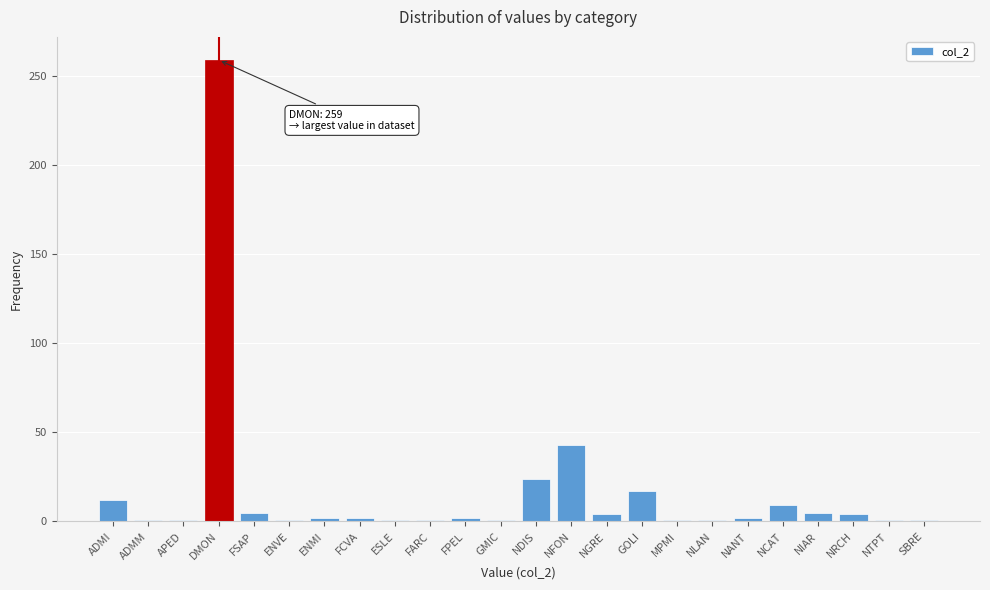

At which label is the value closest to 130?

NFON